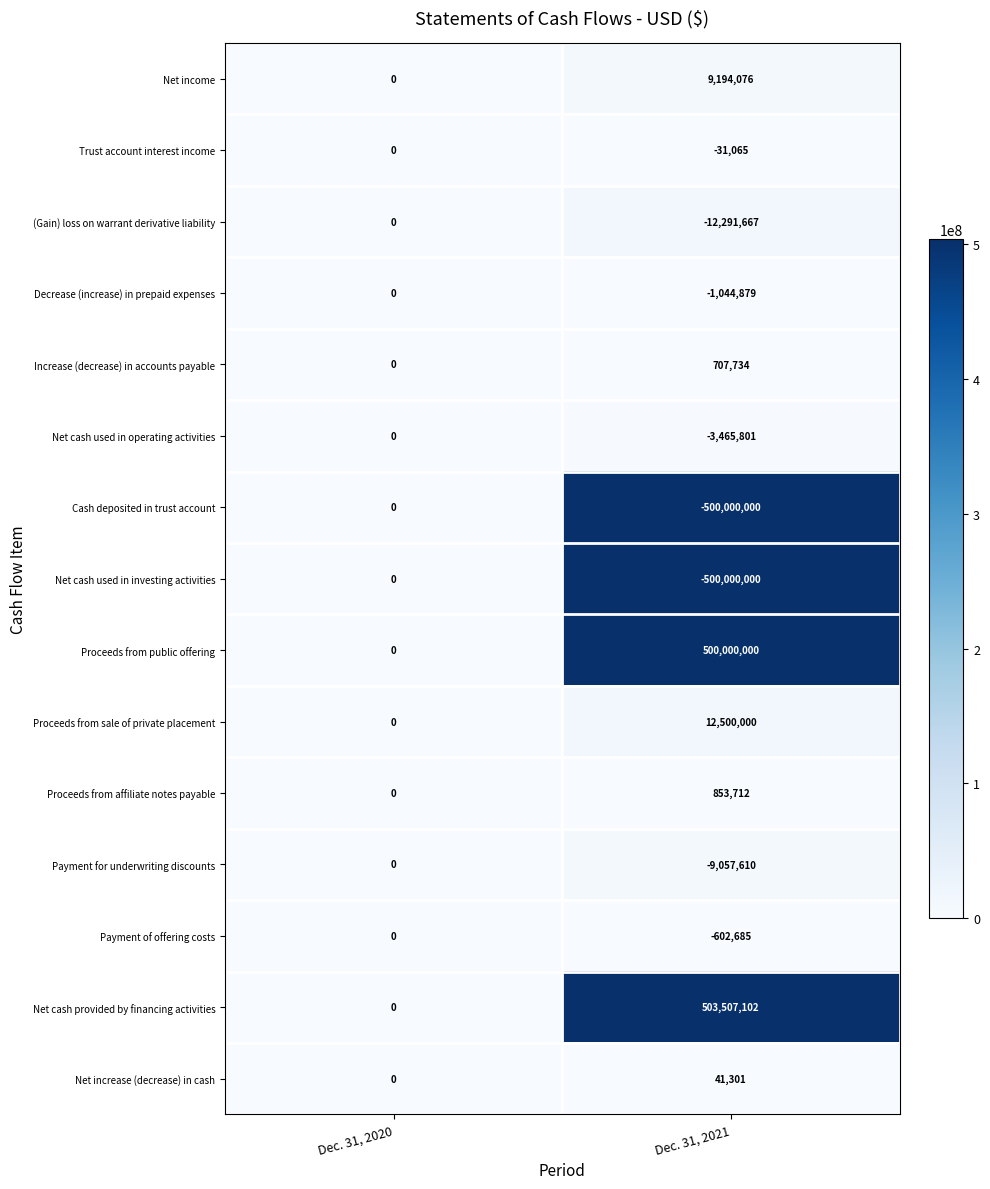

What is the difference between the maximum and minimum values in the (Gain) loss on warrant derivative liability series?

12291667